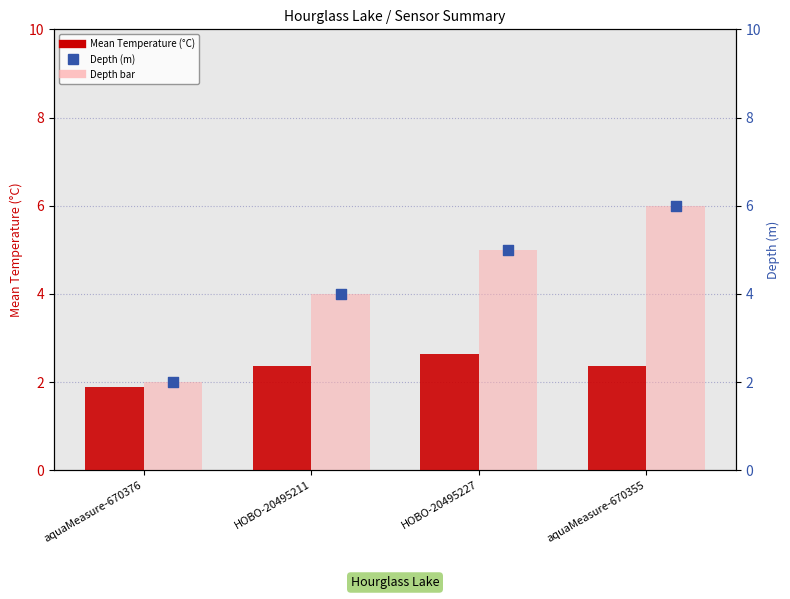

At which category is the sum across all series the highest?

aquaMeasure-670355